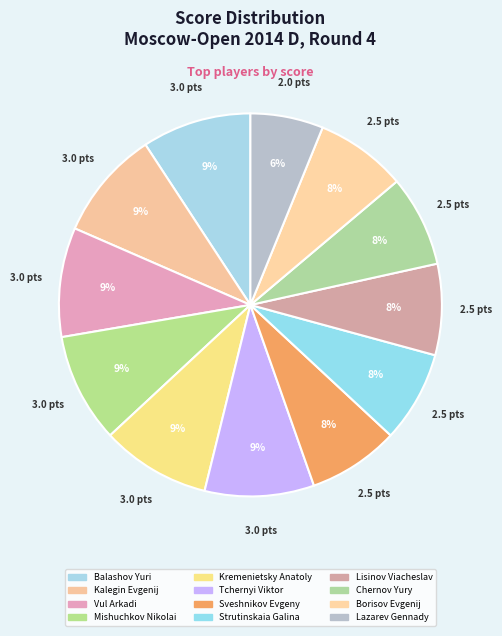

To the nearest percent, what percentage of the pie is Sveshnikov Evgeny?

8%